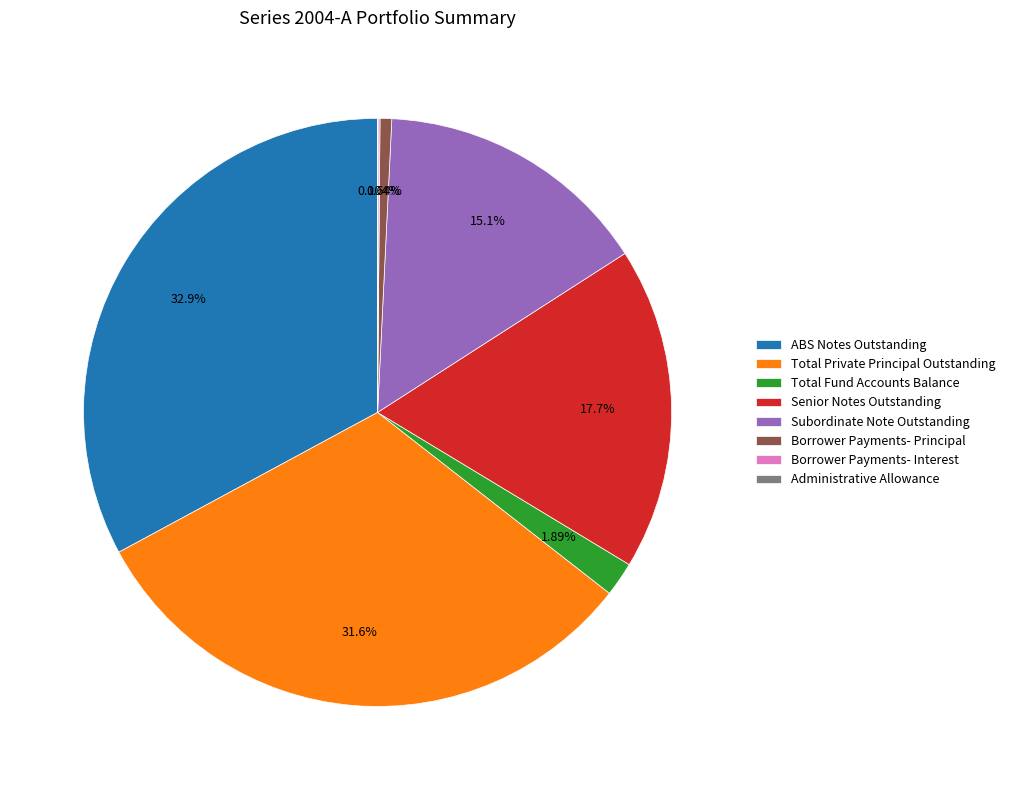

Between Total Fund Accounts Balance and Total Private Principal Outstanding, which is larger?

Total Private Principal Outstanding